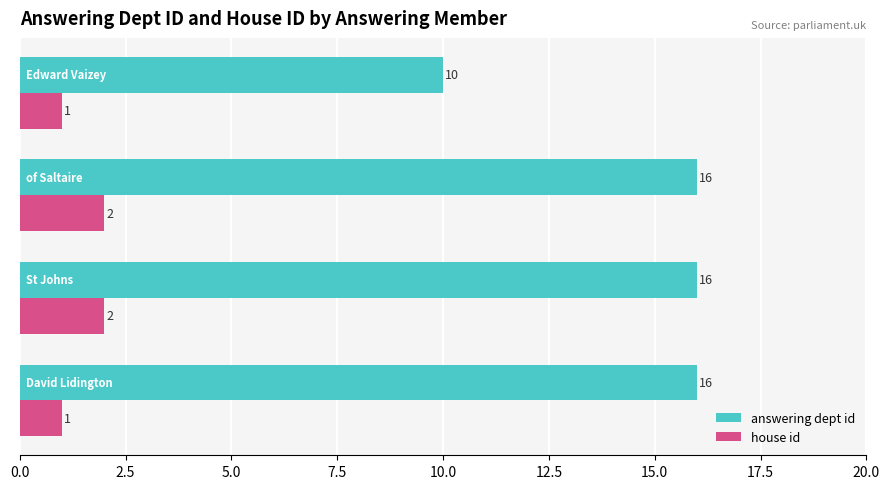

List the series in order of their overall mean, highest first.

answering dept id, house id